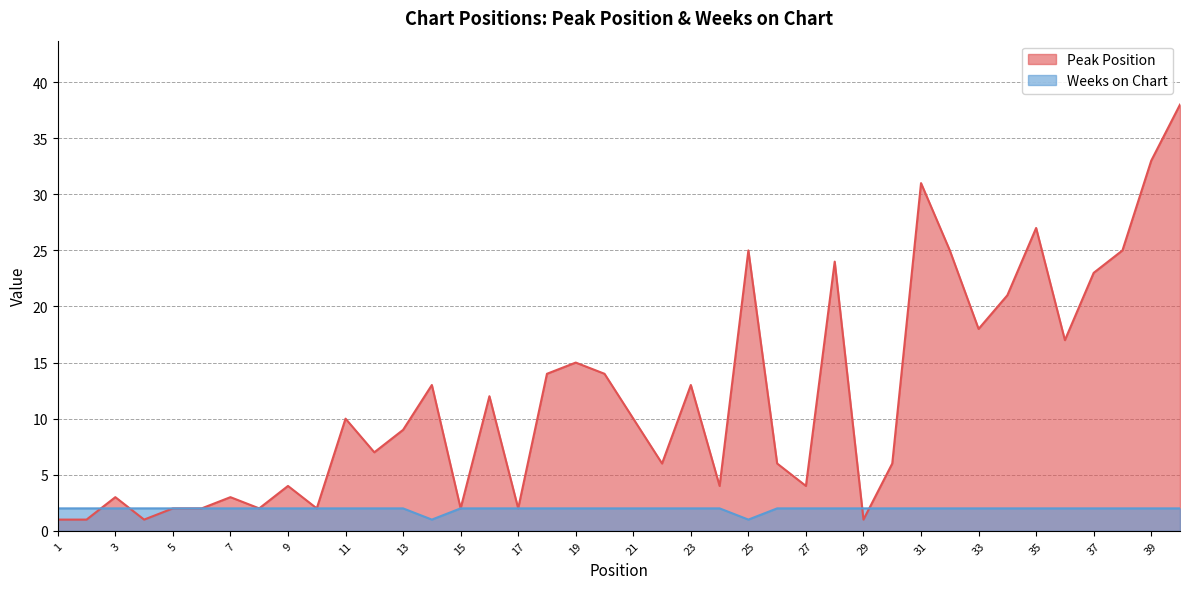

At which category is the sum across all series the highest?

40